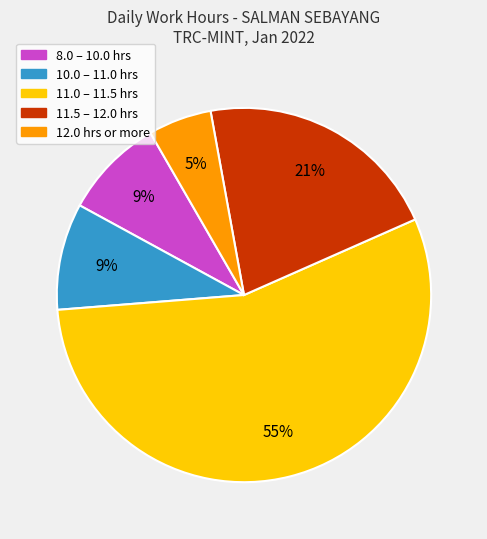

Is there any slice that represents more than half of the pie?

Yes